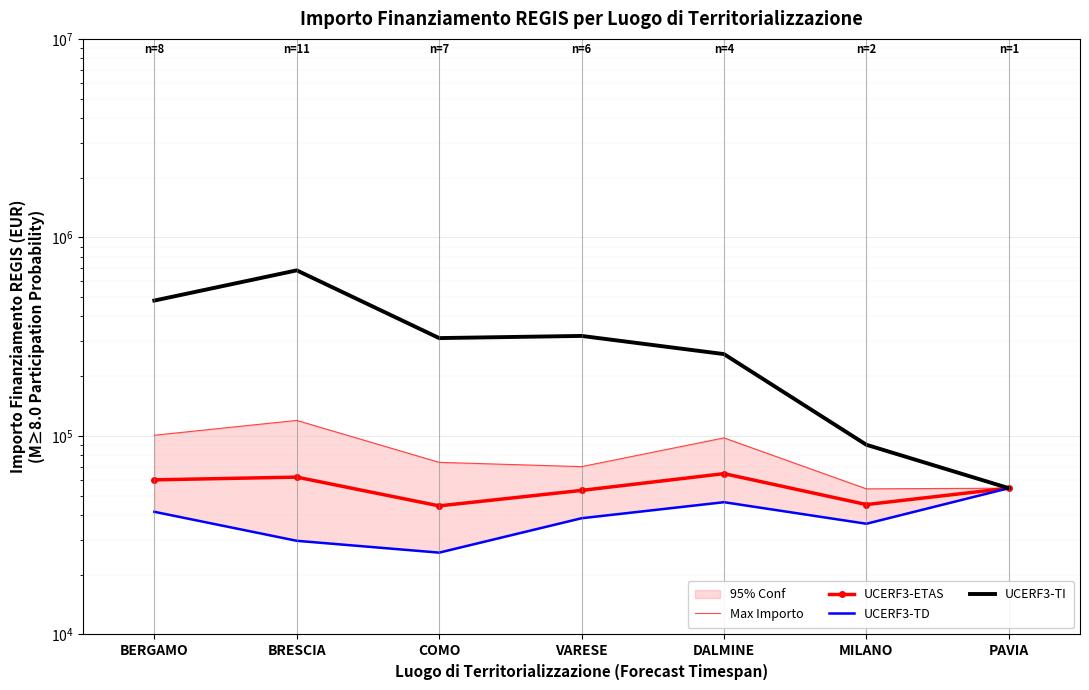

The value of UCERF3-TI at BERGAMO is 480788.9. True or false?

True